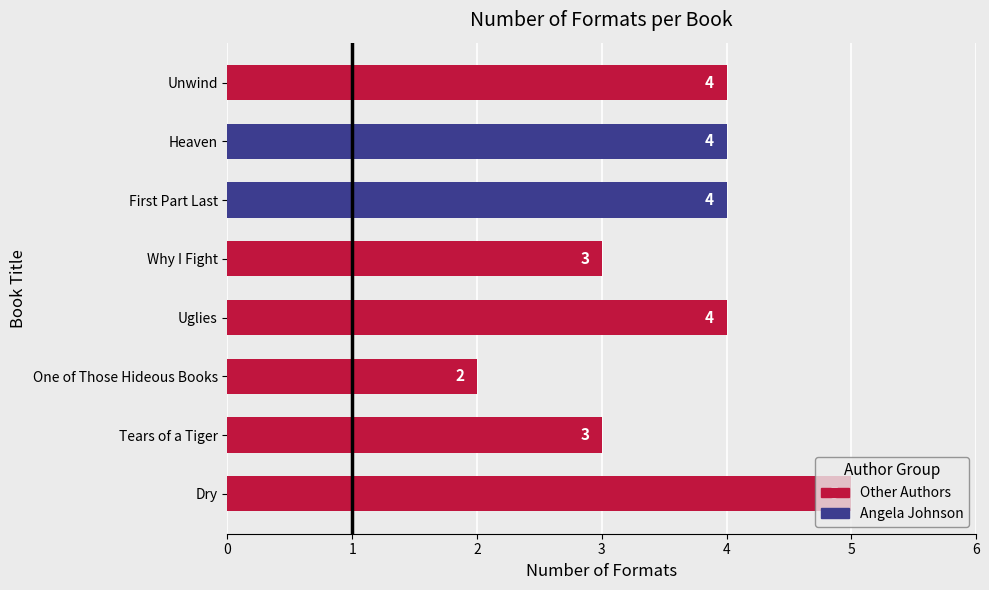

Which label corresponds to the smallest value in the chart?

One of Those Hideous Books